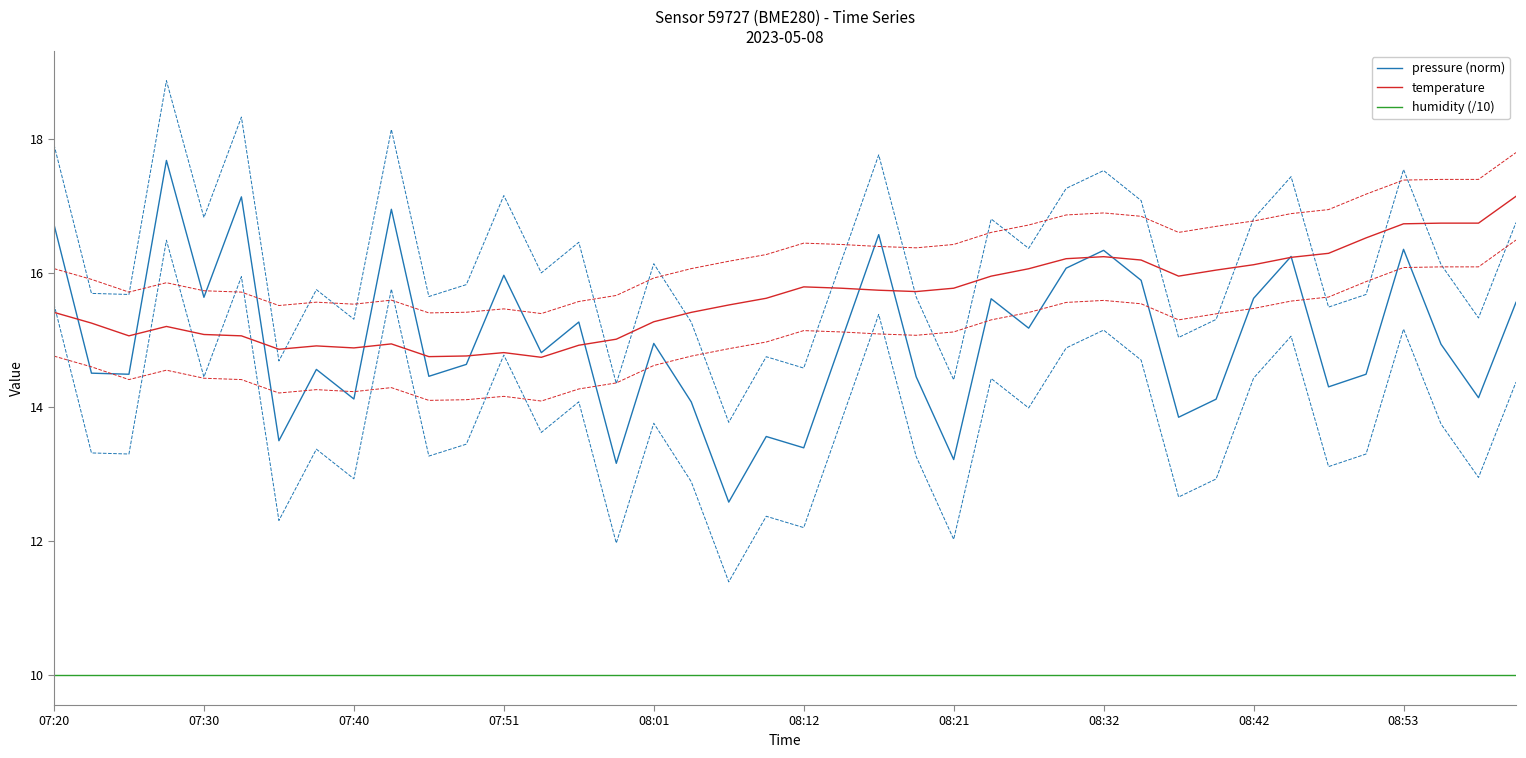

How many values in the pressure (norm) series are below 14?

7